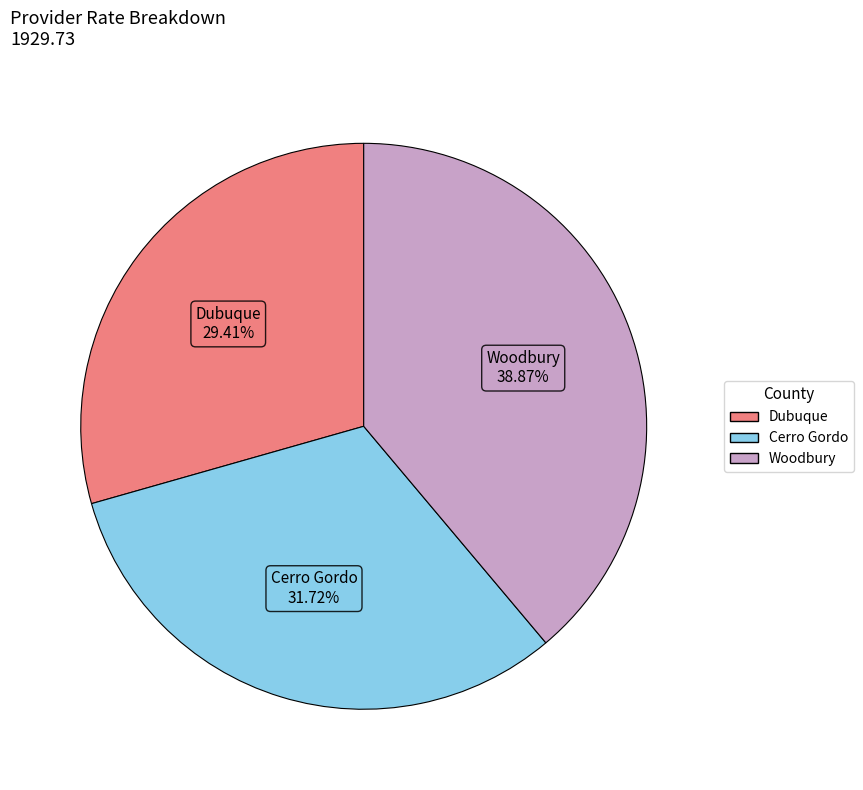

What percentage do Dubuque and Woodbury together represent?

68.3%